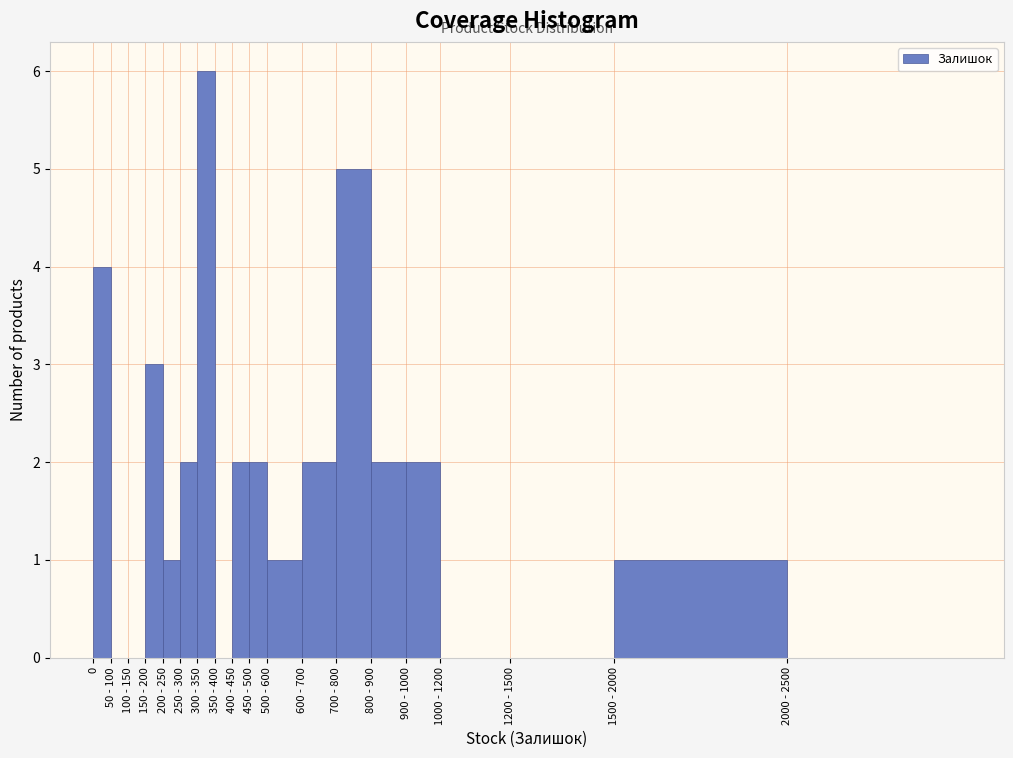

Reading left to right, what are all the values shown in this chart?

0=4	50 - 100=0	100 - 150=0	150 - 200=3	200 - 250=1	250 - 300=2	300 - 350=6	350 - 400=0	400 - 450=2	450 - 500=2	500 - 600=1	600 - 700=2	700 - 800=5	800 - 900=2	900 - 1000=2	1000 - 1200=0	1200 - 1500=0	1500 - 2000=1	2000 - 2500=0